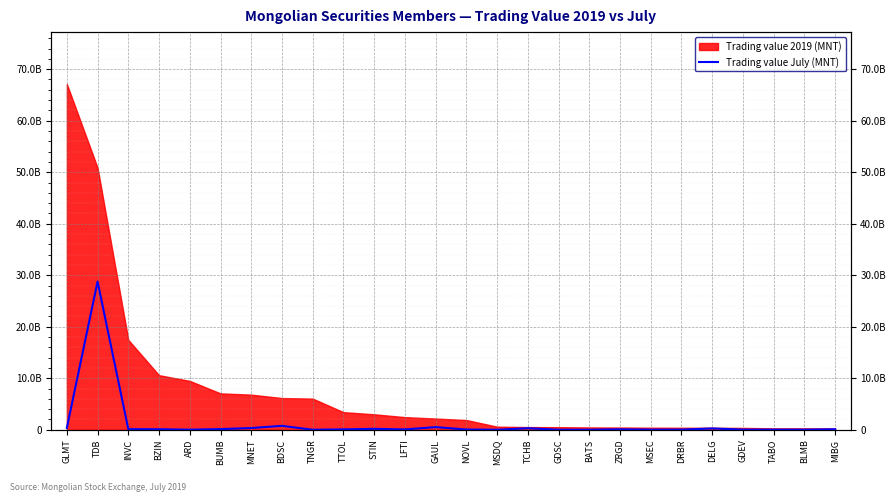

How many data points are less than 90235730?

13